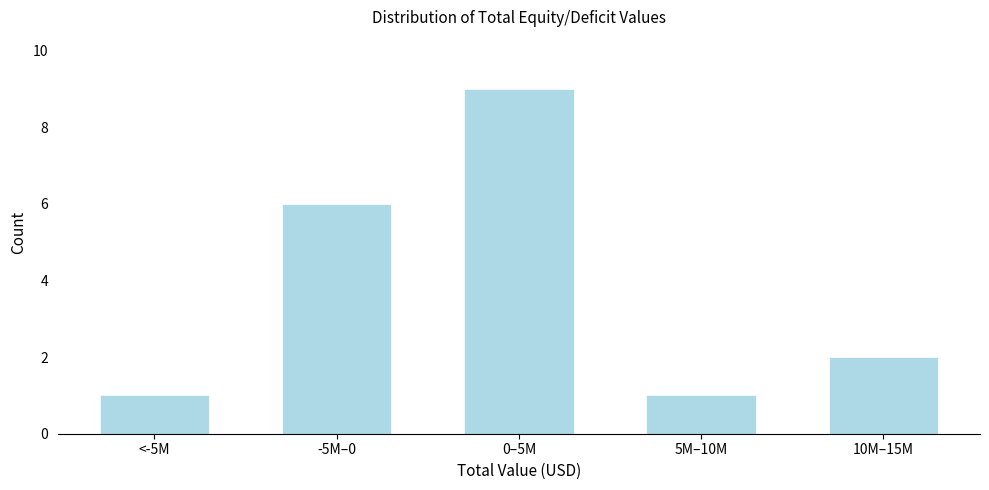

Reading left to right, extract all data points from this chart.

1	6	9	1	2